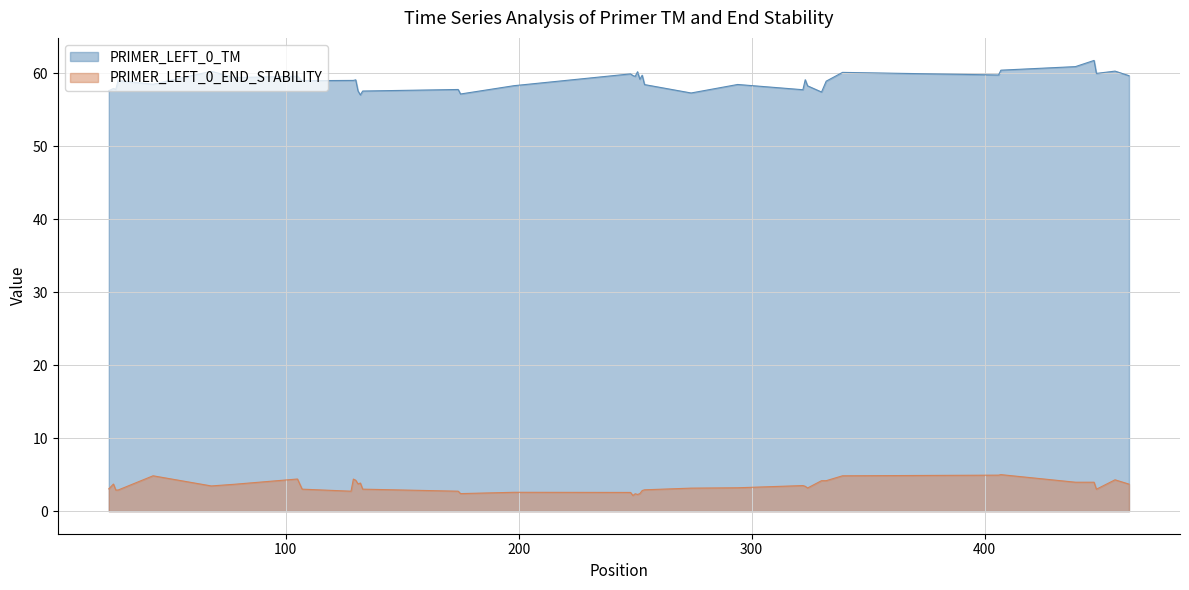

How many lines are shown in the chart?

2